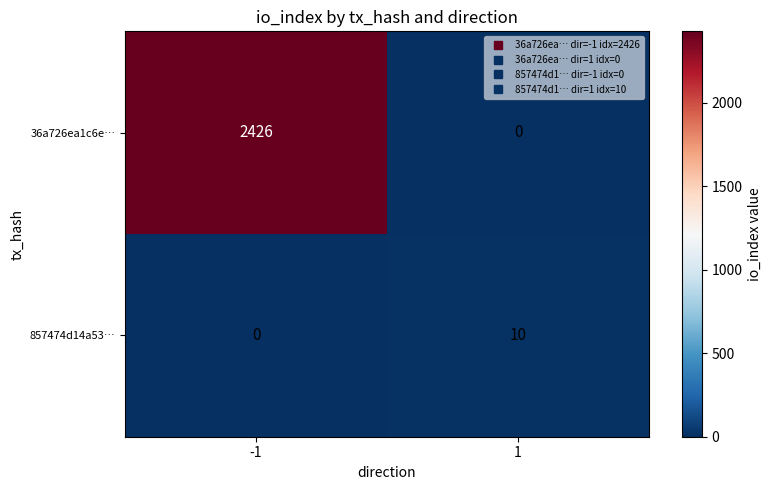

Which series has the widest spread of values?

36a726ea1c6e…